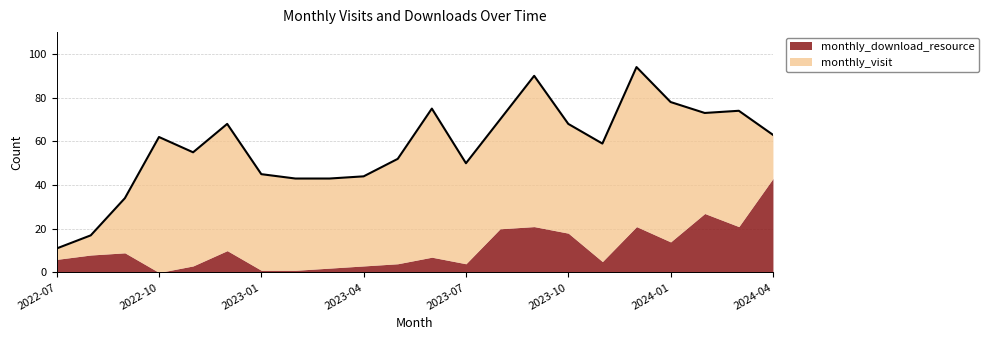

Where is the first local maximum?

2022-10